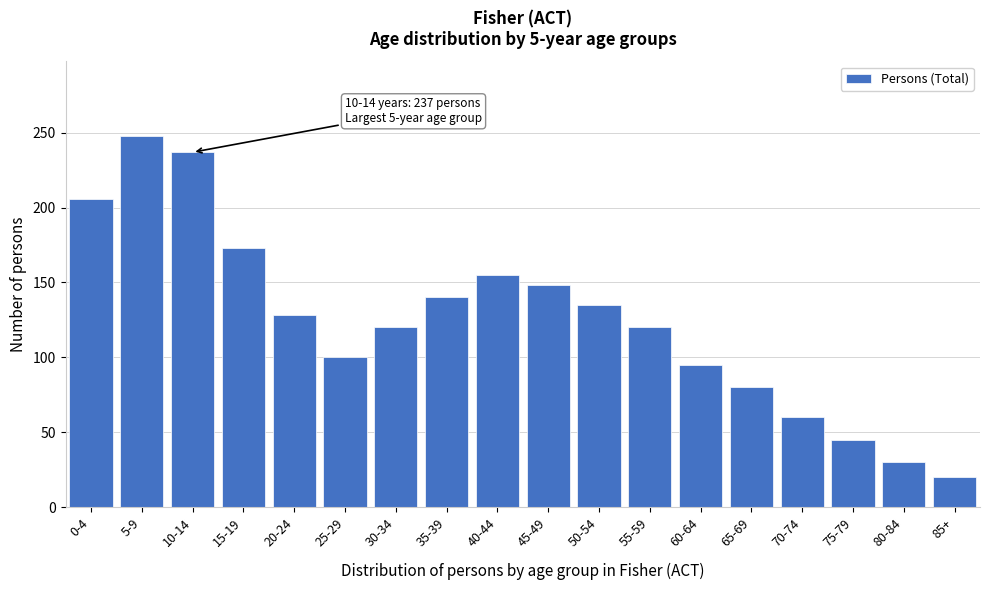

Reading left to right, transcribe all the data shown in this chart.

206	248	237	173	128	100	120	140	155	148	135	120	95	80	60	45	30	20